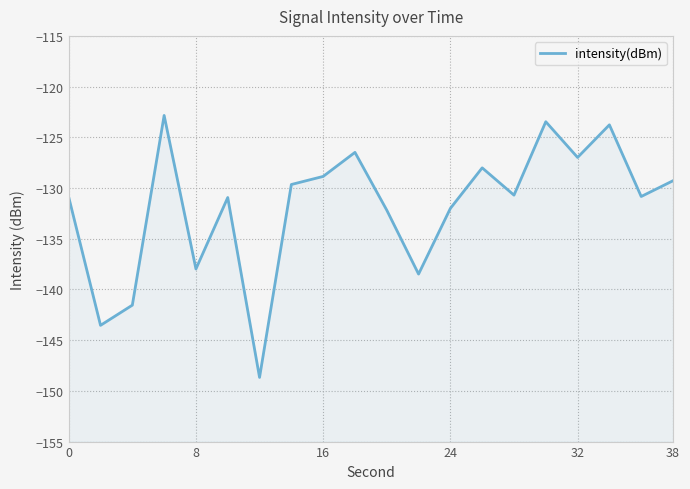

How many points are higher than both their immediate neighbors (excluding endpoints)?

6